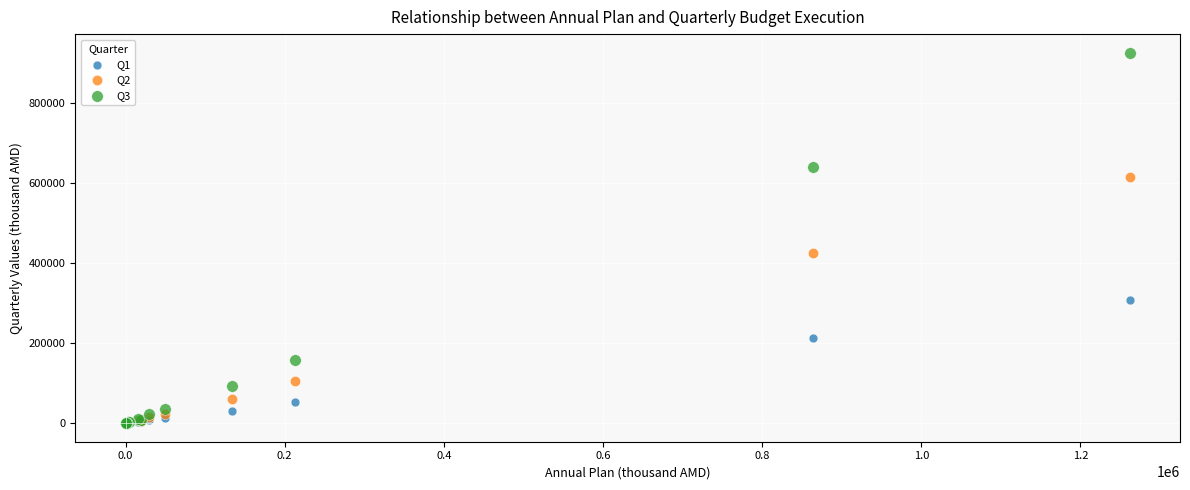

Which series reaches the maximum Y coordinate?

Q3